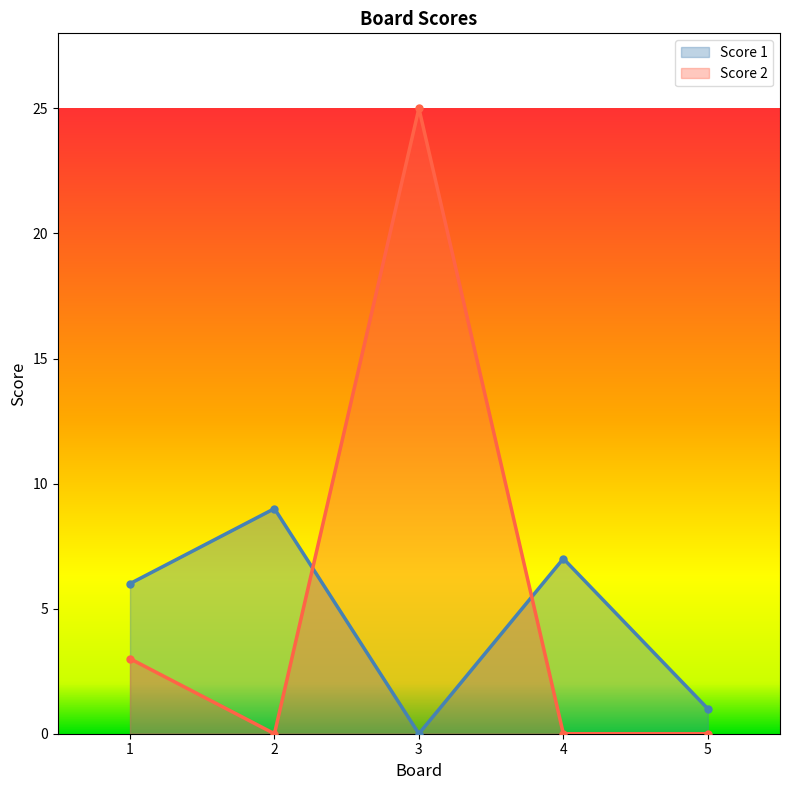

What is the maximum value shown in the chart?

25